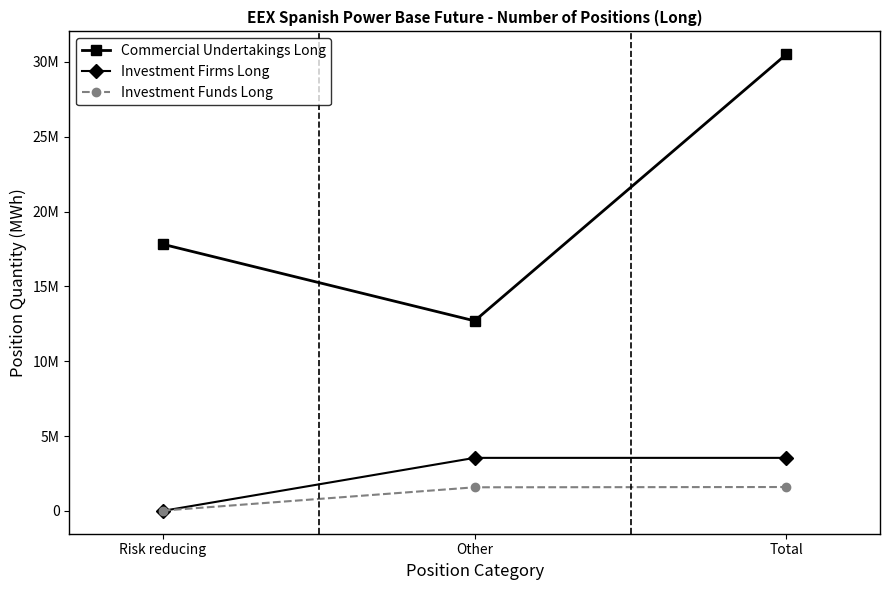

What is the average value of the Investment Funds Long series?

1063581